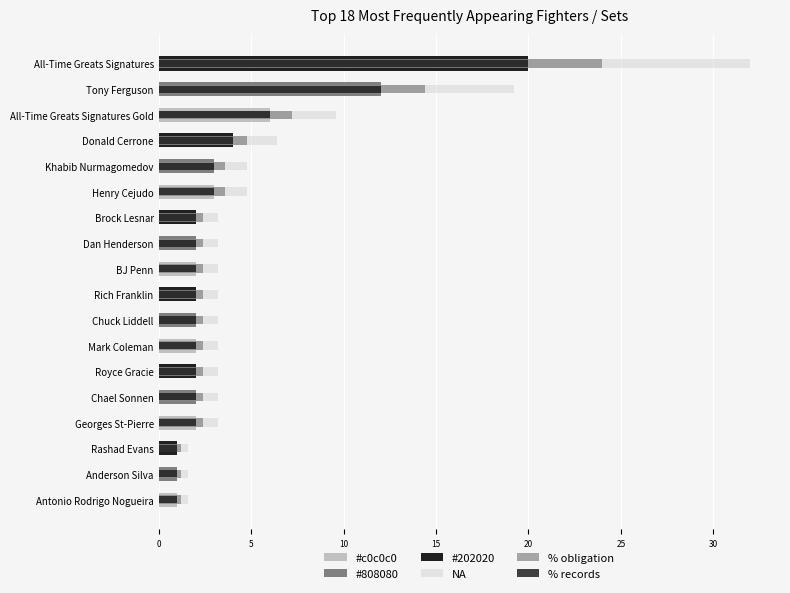

Reading right to left, extract all data points from this chart.

NA: 32.0	19.2	9.6	6.4	4.8	4.8	3.2	3.2	3.2	3.2	3.2	3.2	3.2	3.2	3.2	1.6	1.6	1.6
% obligation: 24.0	14.4	7.2	4.8	3.6	3.6	2.4	2.4	2.4	2.4	2.4	2.4	2.4	2.4	2.4	1.2	1.2	1.2
% records: 20.0	12.0	6.0	4.0	3.0	3.0	2.0	2.0	2.0	2.0	2.0	2.0	2.0	2.0	2.0	1.0	1.0	1.0